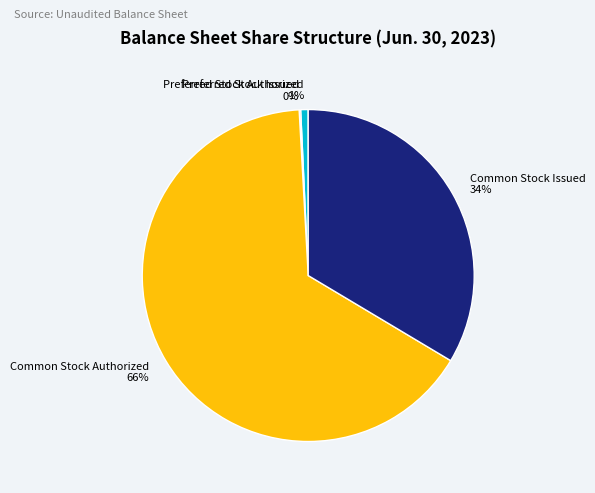

True or false: Preferred Stock Authorized accounts for 1% of the total.

True